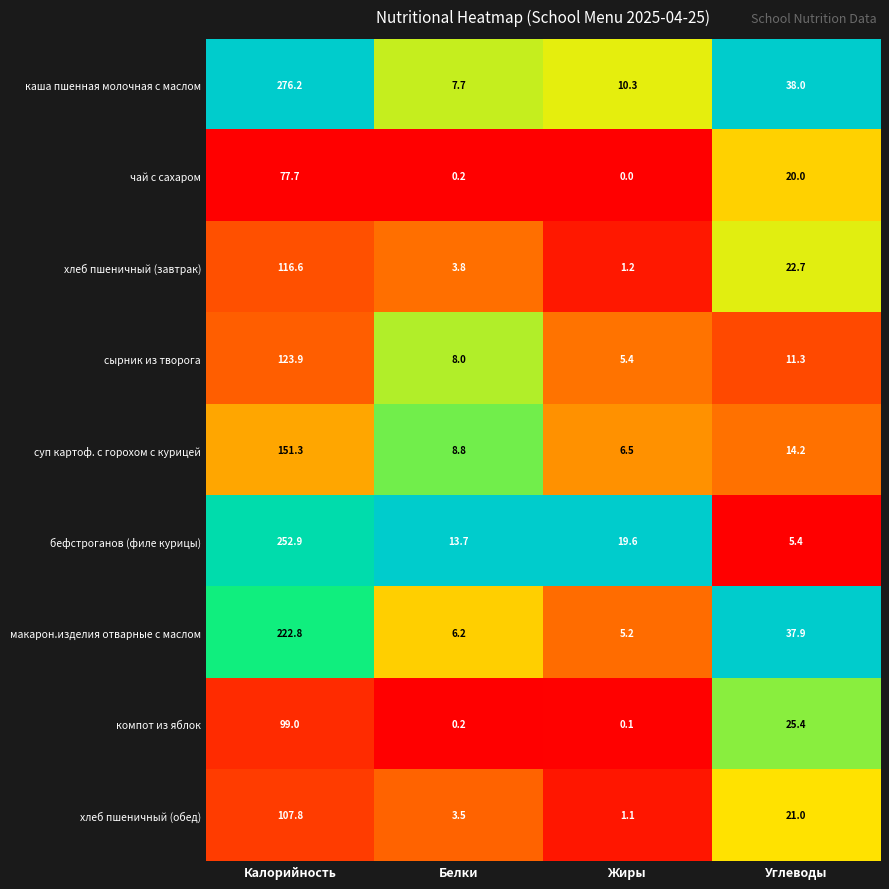

True or false: хлеб пшеничный (обед) has a value of 107.8 at Калорийность.

True